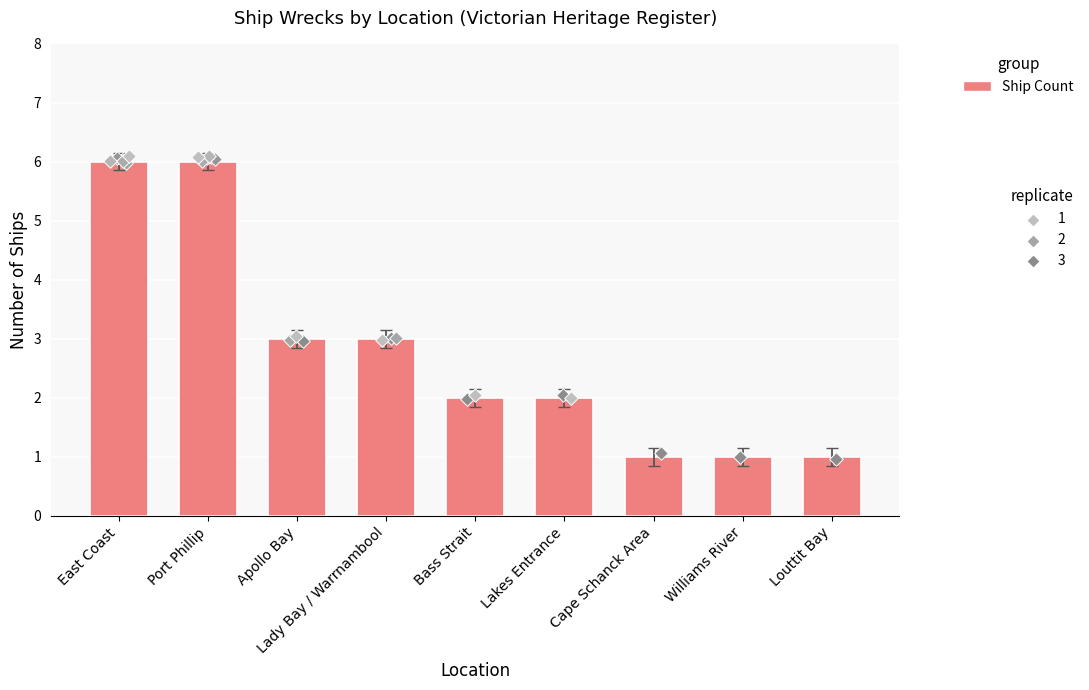

What is the ratio of the value at East Coast to the value at Apollo Bay?

2.0